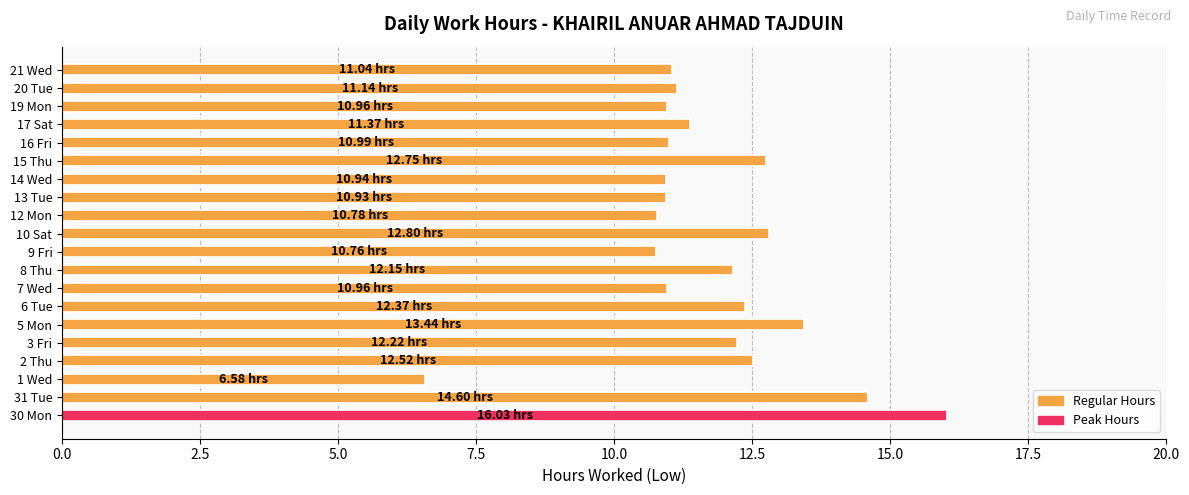

What is the difference between the values at 5 Mon and 7 Wed?

2.5